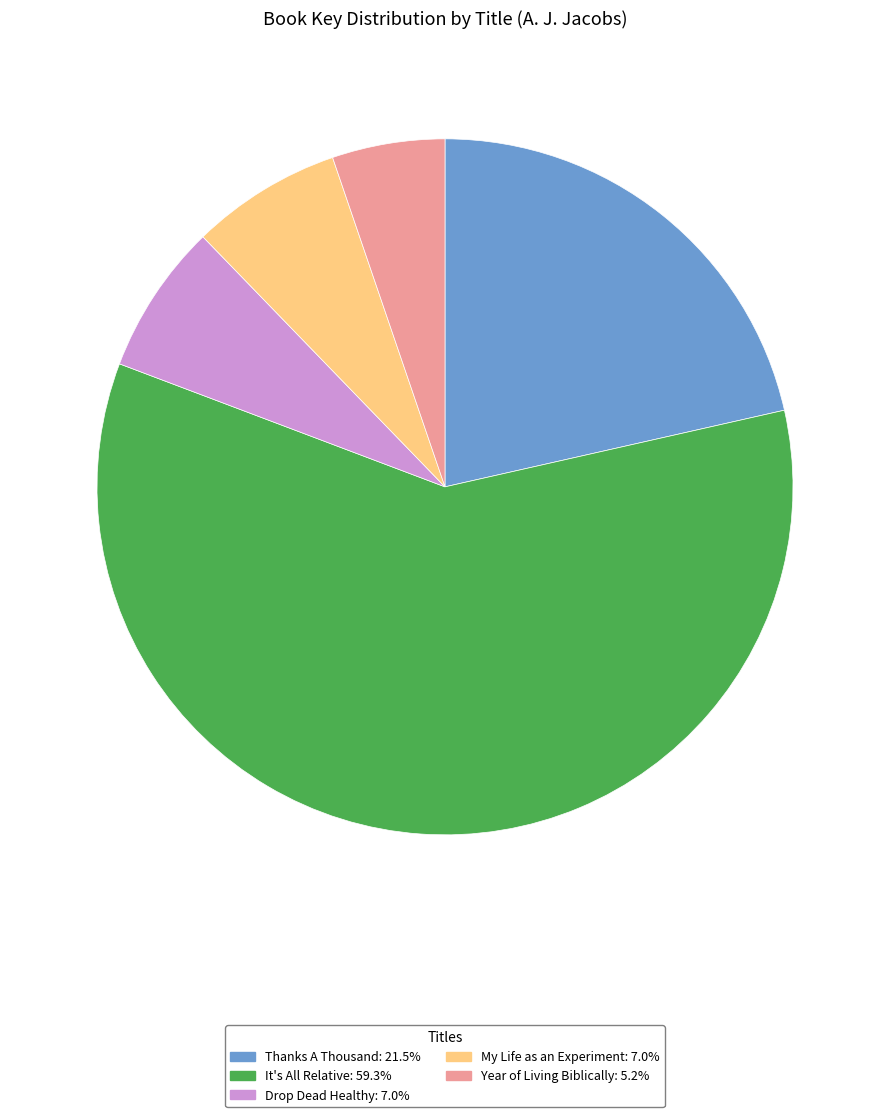

What is the majority slice?

It's All Relative